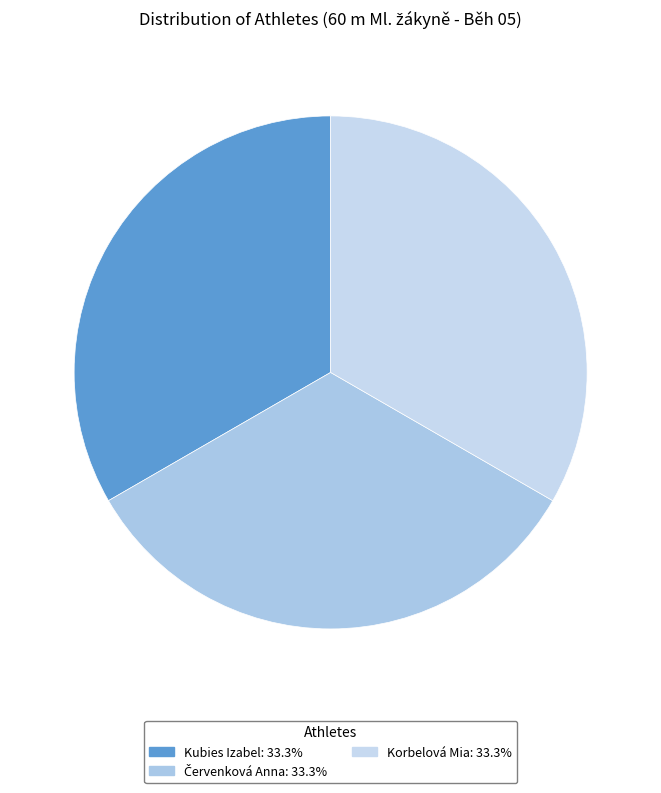

Is it true that Korbelová Mia is 25% of the pie?

False